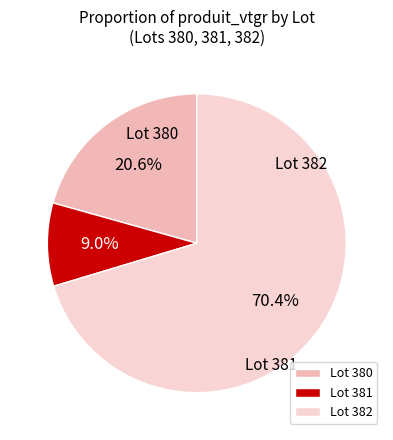

Approximately how many times larger is the value at Lot 381 compared to Lot 380?

0.4